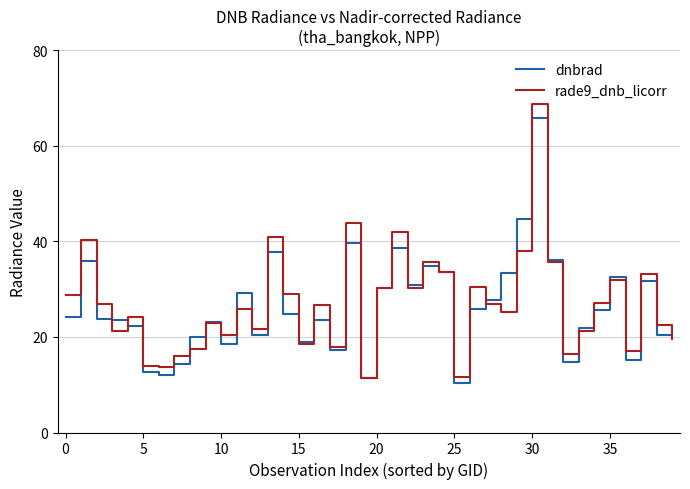

What are all the series names shown in the legend?

dnbrad, rade9_dnb_licorr